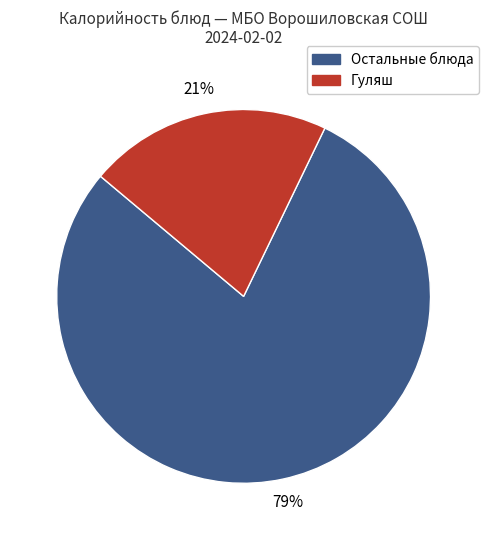

Does any single category account for the majority?

Yes